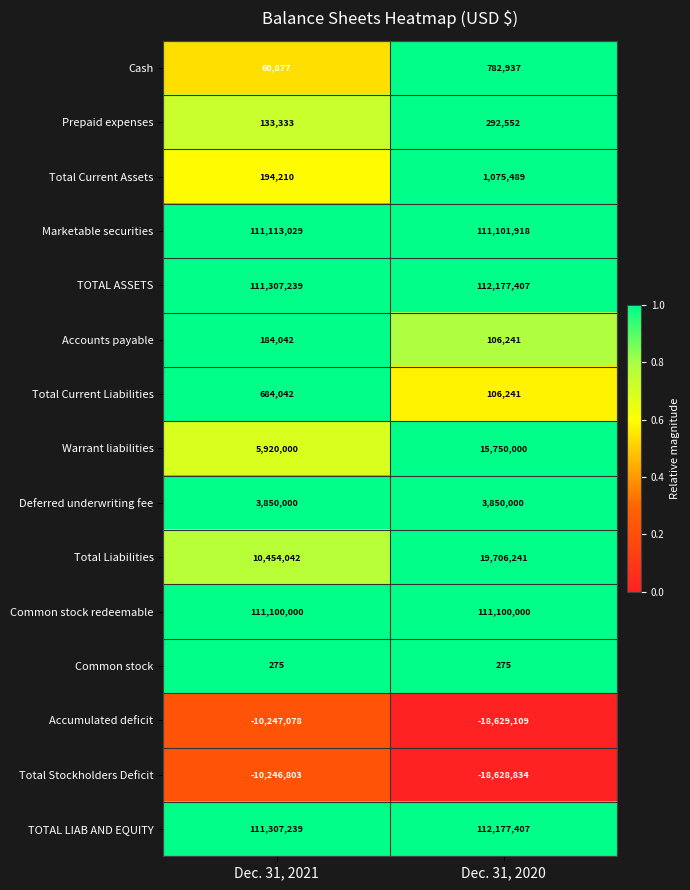

Which category has the lowest value in the Total Current Assets series?

Dec. 31, 2021